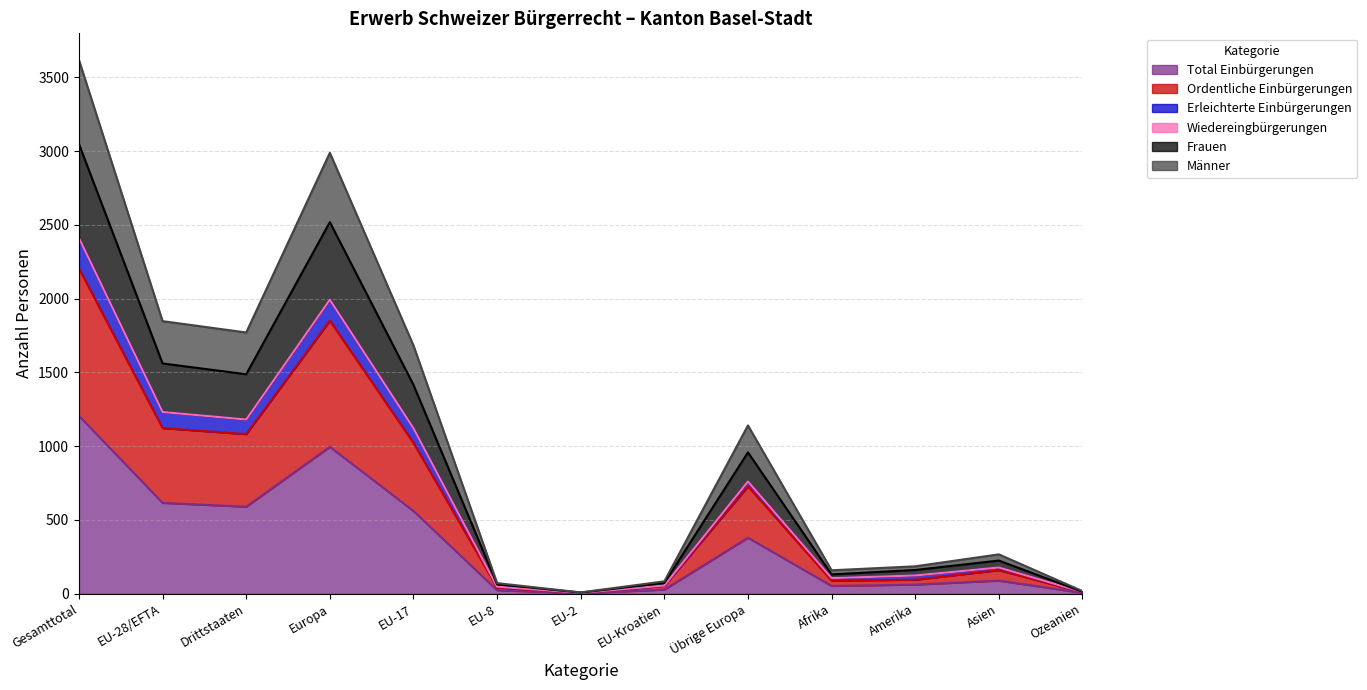

Which category has the lowest value across all series?

EU-2